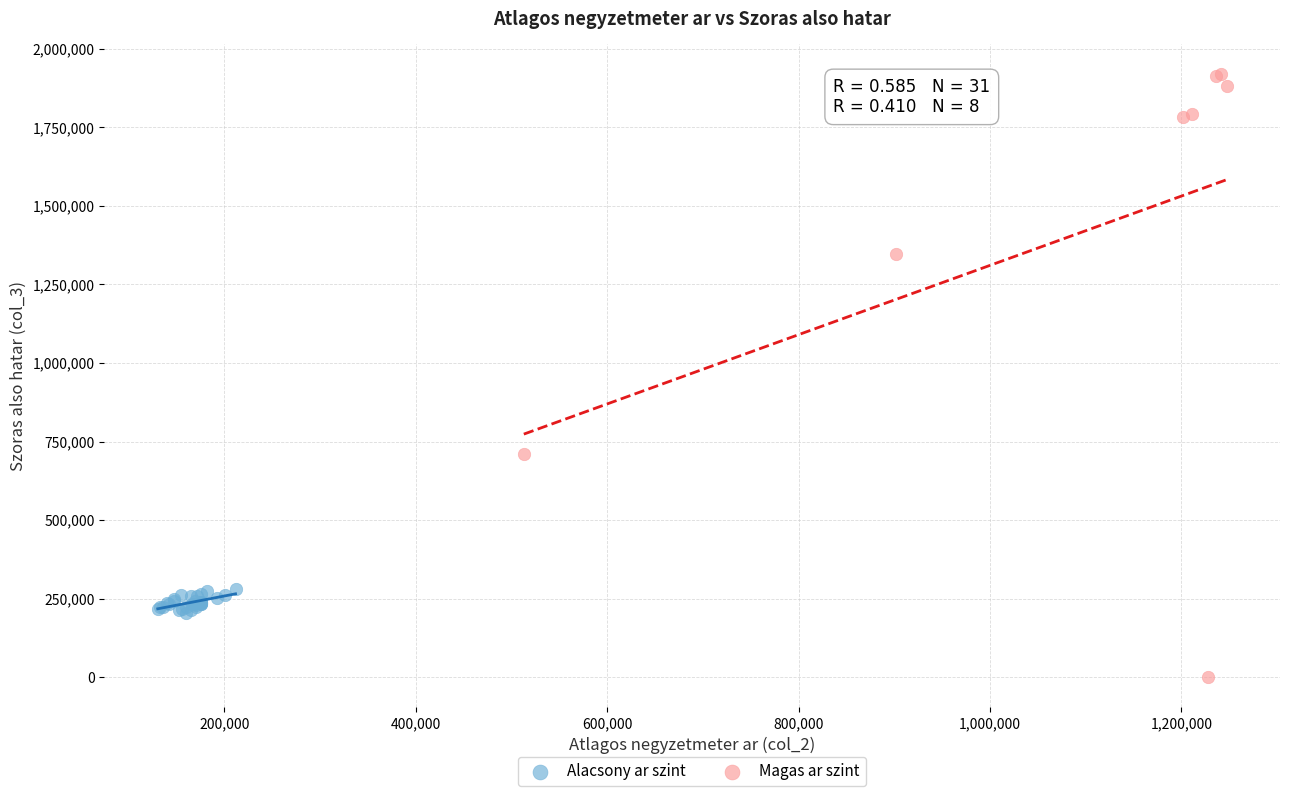

Which series reaches the maximum Y coordinate?

Magas ar szint